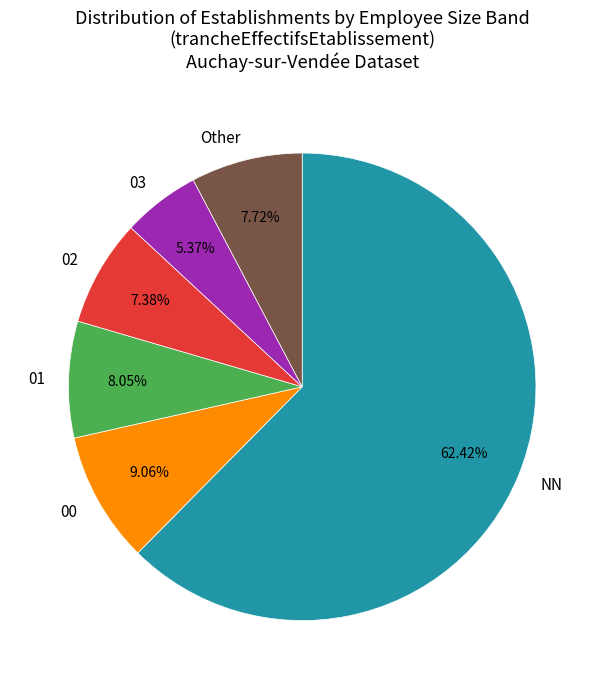

Does any single category account for the majority?

Yes